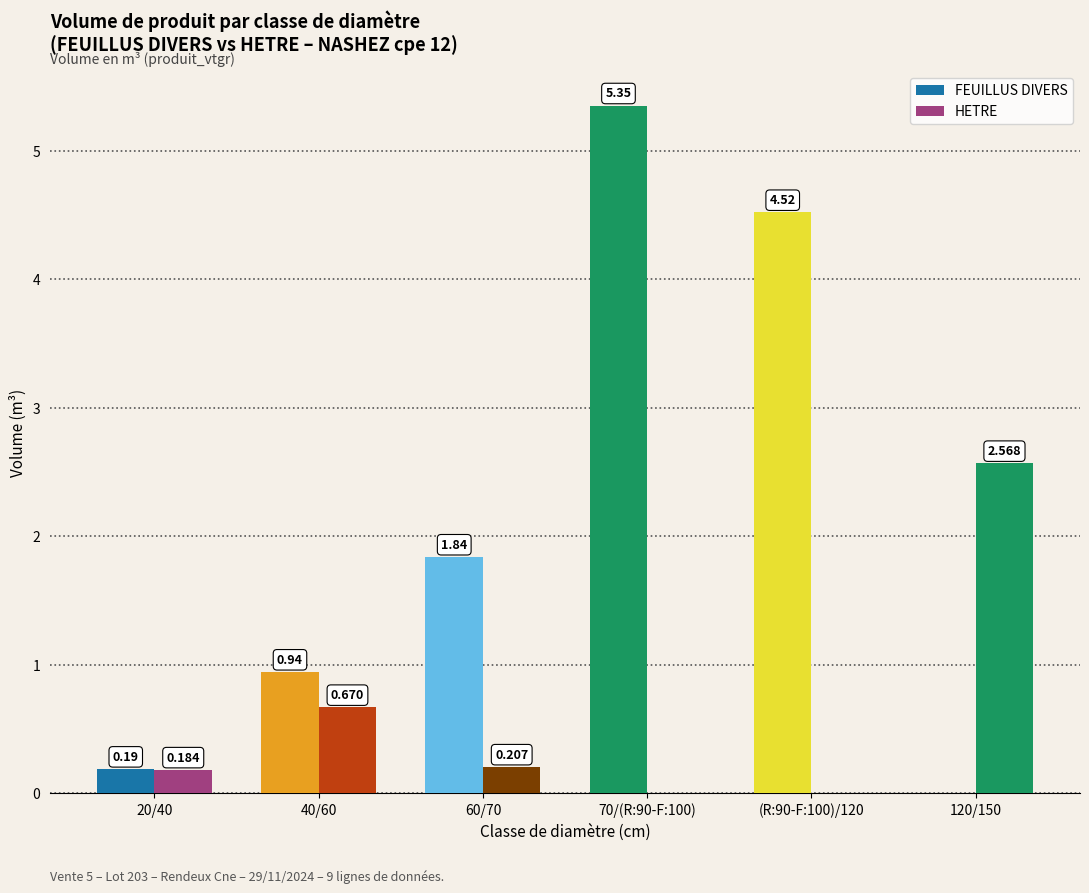

What position from the right is 20/40?

6